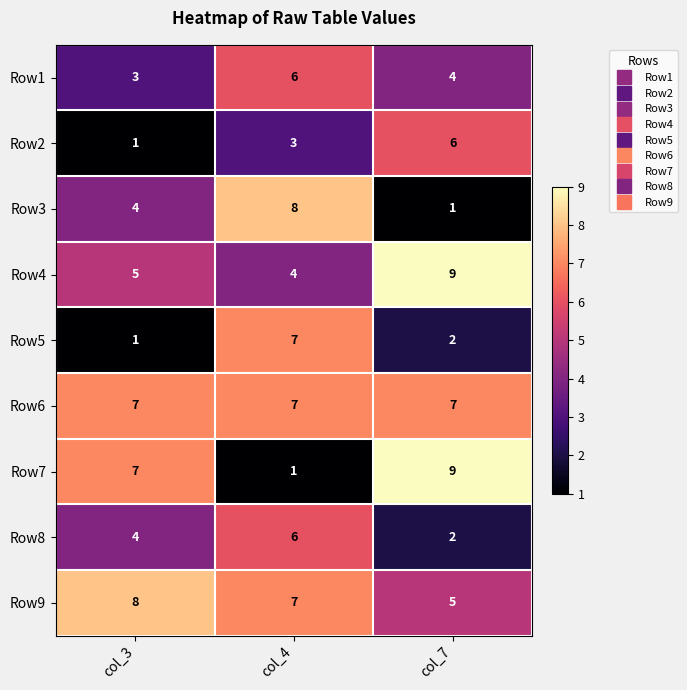

The value of Row6 at col_3 is 10. True or false?

False